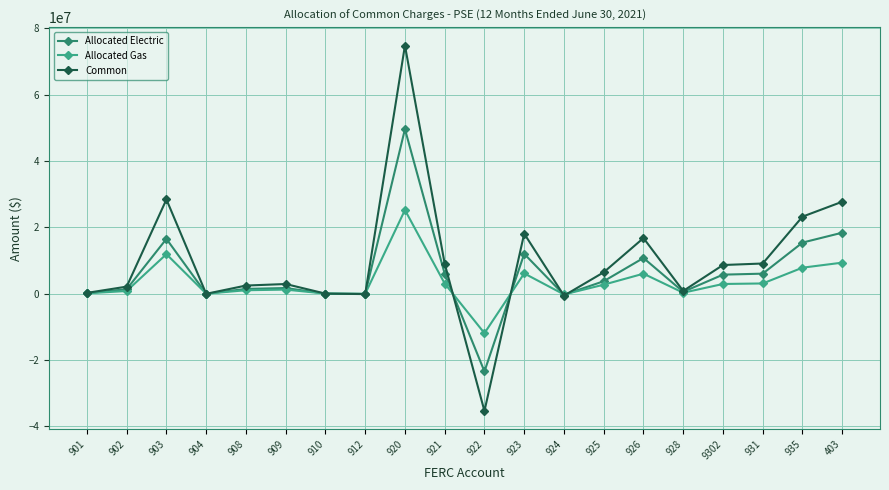

What is the value of the Allocated Gas point at the 9th from the left?

25203370.0